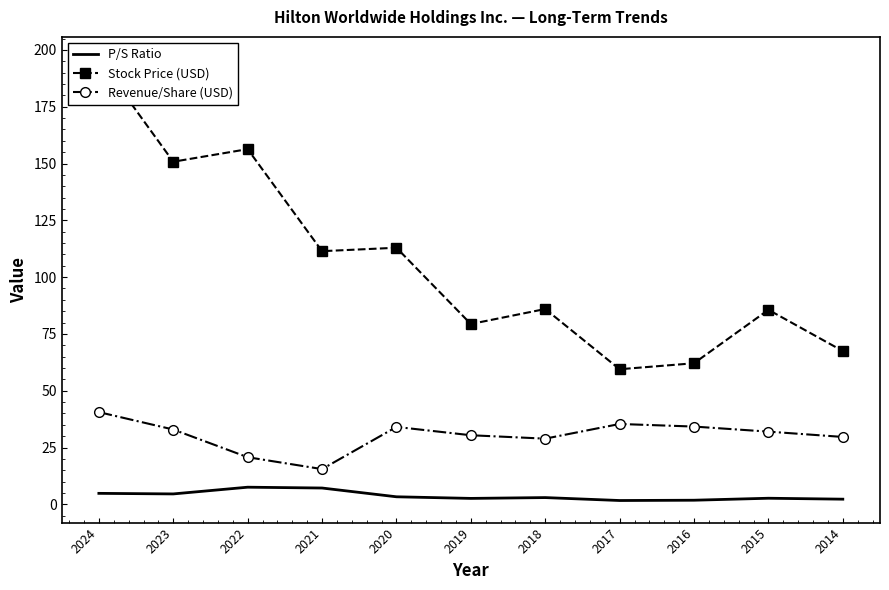

Where does the Stock Price (USD) series first go above 85?

2024